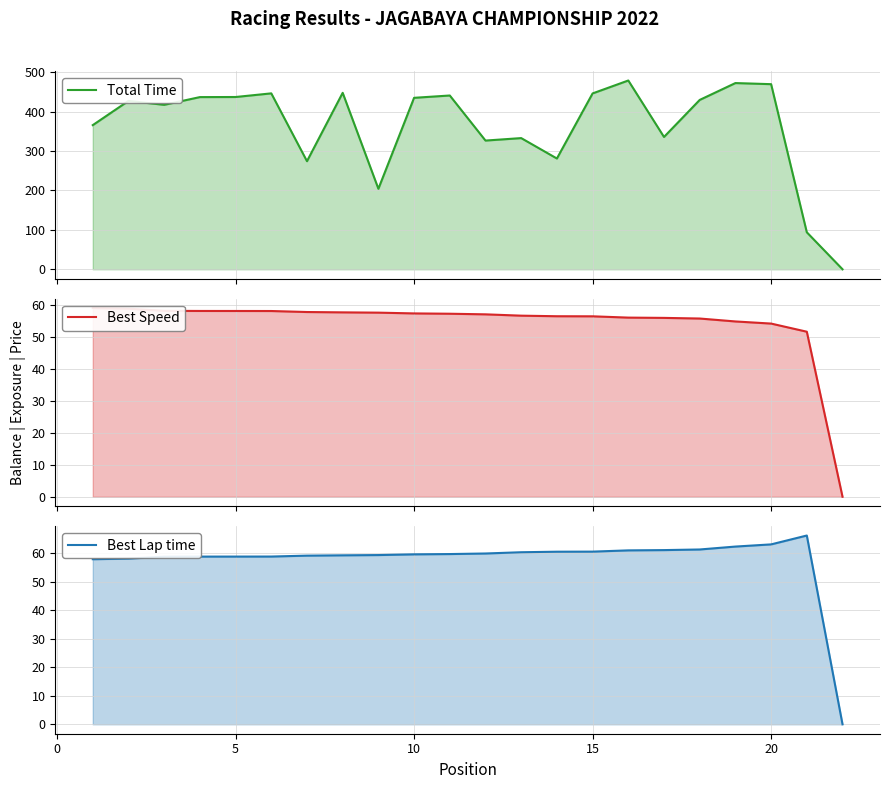

How many positive values does the Total Time series have?

21